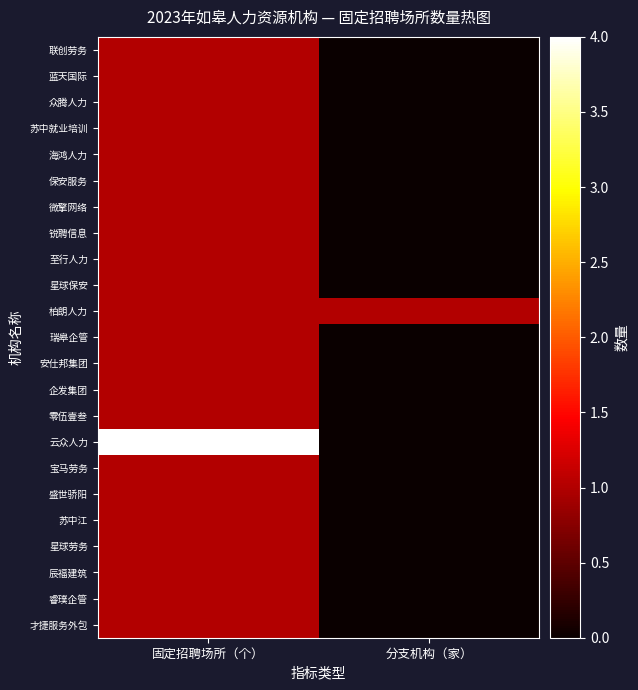

Reading left to right, transcribe all the data shown in this chart.

联创劳务: 固定招聘场所（个）=1	分支机构（家）=0
蓝天国际: 固定招聘场所（个）=1	分支机构（家）=0
众腾人力: 固定招聘场所（个）=1	分支机构（家）=0
苏中就业培训: 固定招聘场所（个）=1	分支机构（家）=0
海鸿人力: 固定招聘场所（个）=1	分支机构（家）=0
保安服务: 固定招聘场所（个）=1	分支机构（家）=0
微擎网络: 固定招聘场所（个）=1	分支机构（家）=0
锐聘信息: 固定招聘场所（个）=1	分支机构（家）=0
至行人力: 固定招聘场所（个）=1	分支机构（家）=0
星球保安: 固定招聘场所（个）=1	分支机构（家）=0
柏朗人力: 固定招聘场所（个）=1	分支机构（家）=1
瑞皋企管: 固定招聘场所（个）=1	分支机构（家）=0
安仕邦集团: 固定招聘场所（个）=1	分支机构（家）=0
企发集团: 固定招聘场所（个）=1	分支机构（家）=0
零伍壹叁: 固定招聘场所（个）=1	分支机构（家）=0
云众人力: 固定招聘场所（个）=4	分支机构（家）=0
宝马劳务: 固定招聘场所（个）=1	分支机构（家）=0
盛世骄阳: 固定招聘场所（个）=1	分支机构（家）=0
苏中江: 固定招聘场所（个）=1	分支机构（家）=0
星球劳务: 固定招聘场所（个）=1	分支机构（家）=0
辰福建筑: 固定招聘场所（个）=1	分支机构（家）=0
睿璞企管: 固定招聘场所（个）=1	分支机构（家）=0
才捷服务外包: 固定招聘场所（个）=1	分支机构（家）=0